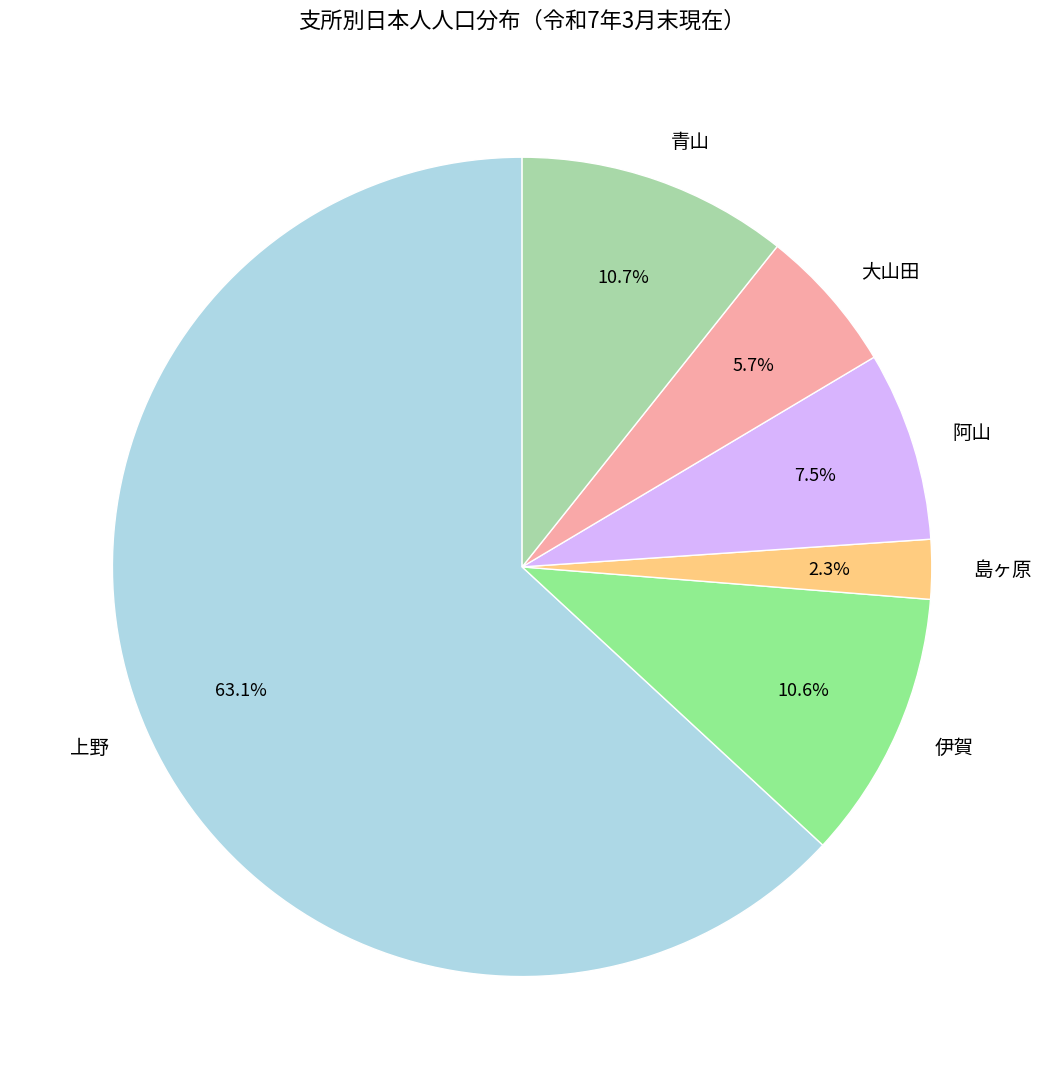

Between 阿山 and 上野, which is larger?

上野